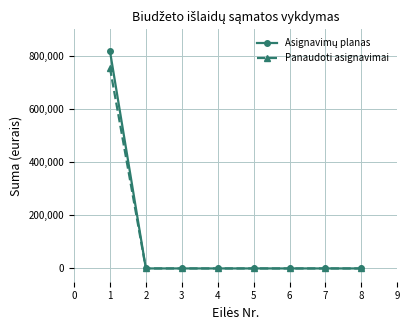

What is the difference between the highest and lowest values at 1?

63150.3